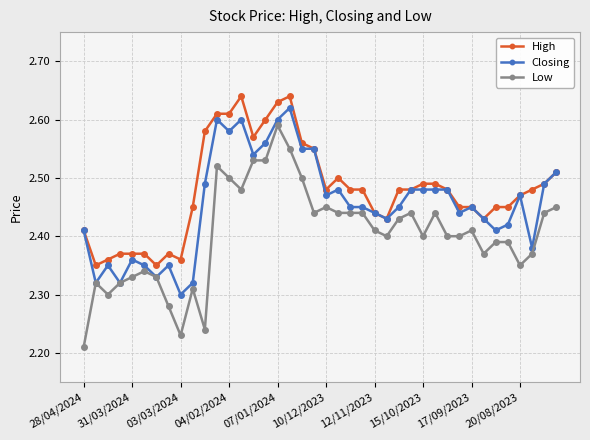

Which series has the widest spread of values?

Low